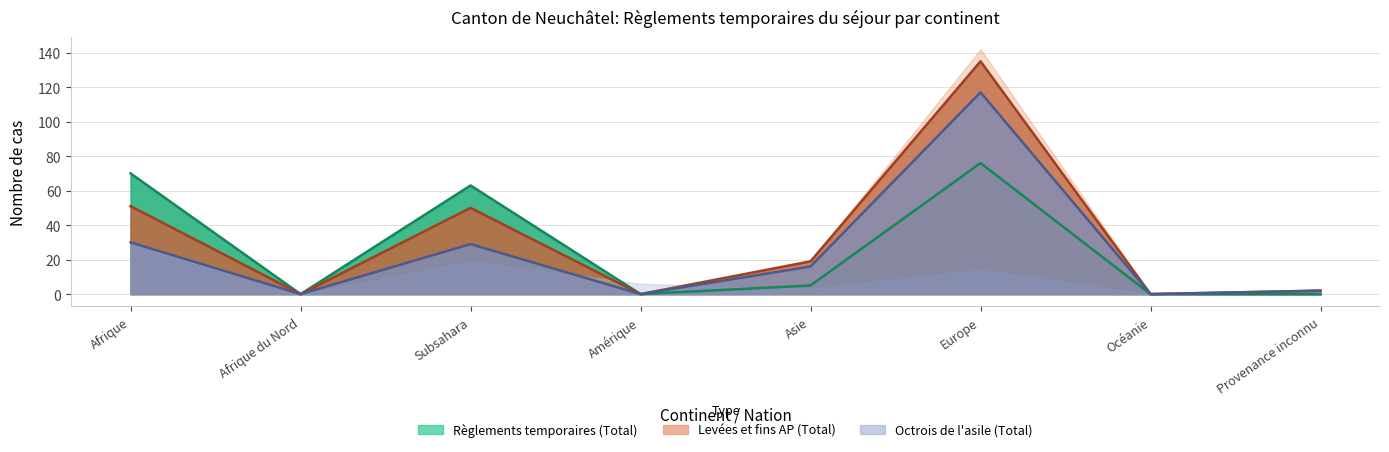

True or false: Règlements temporaires (Total) has a value of 70 at Afrique.

True